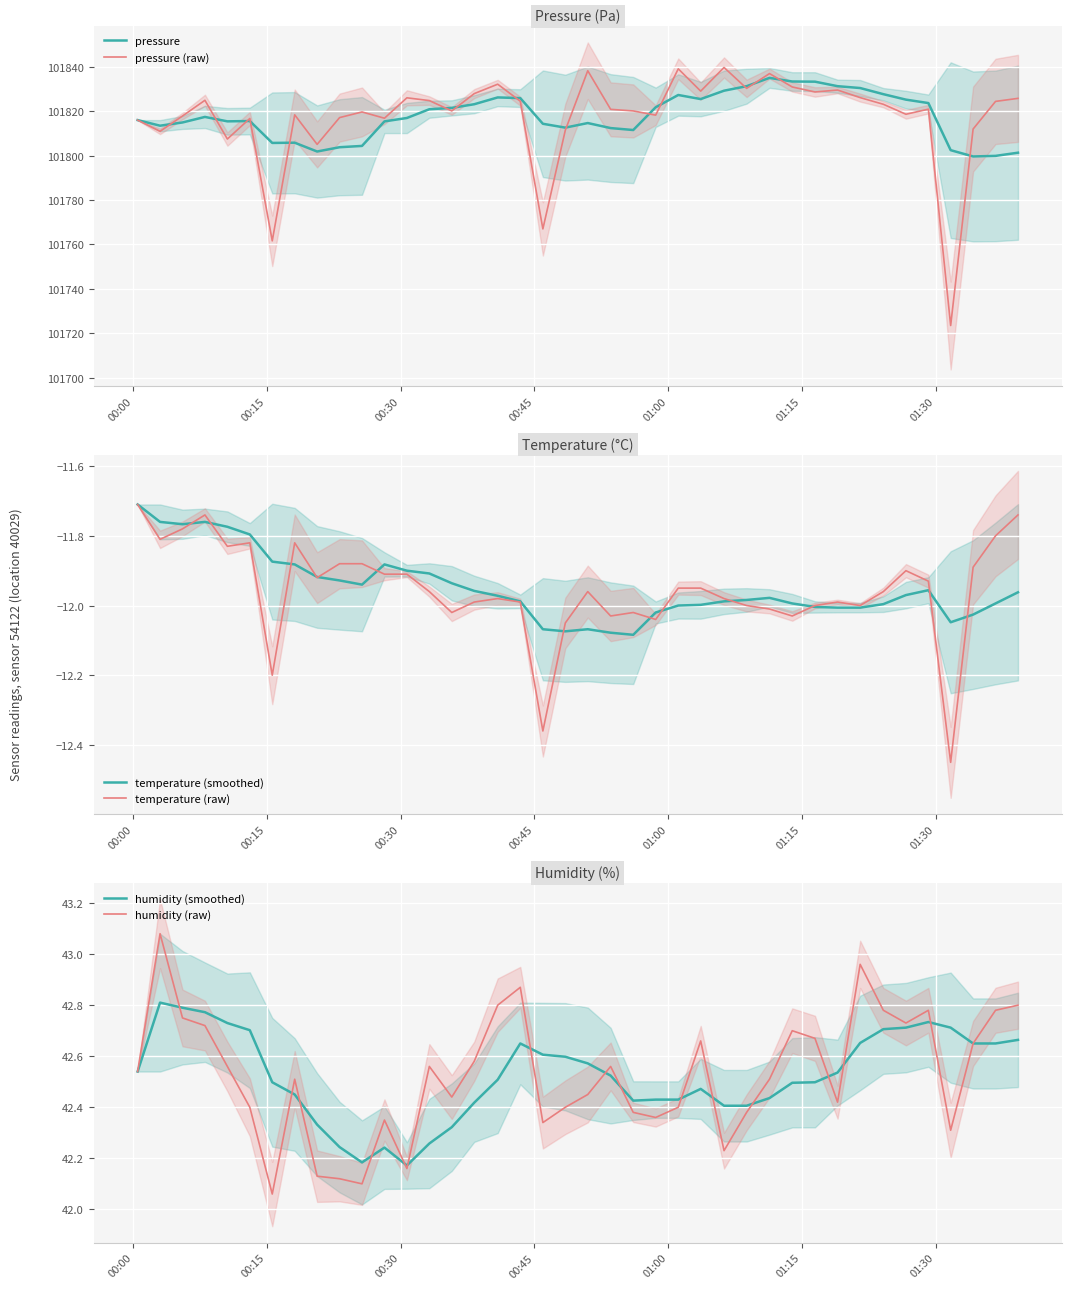

What are all the series names shown in the legend?

pressure, pressure (raw), temperature (smoothed), temperature (raw), humidity (smoothed), humidity (raw)